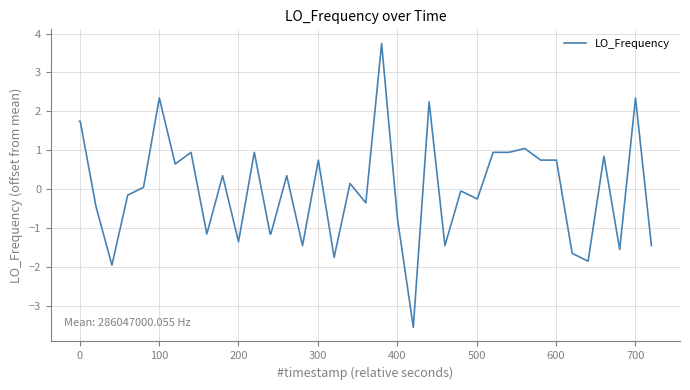

What is the minimum value shown in the chart?

-3.6